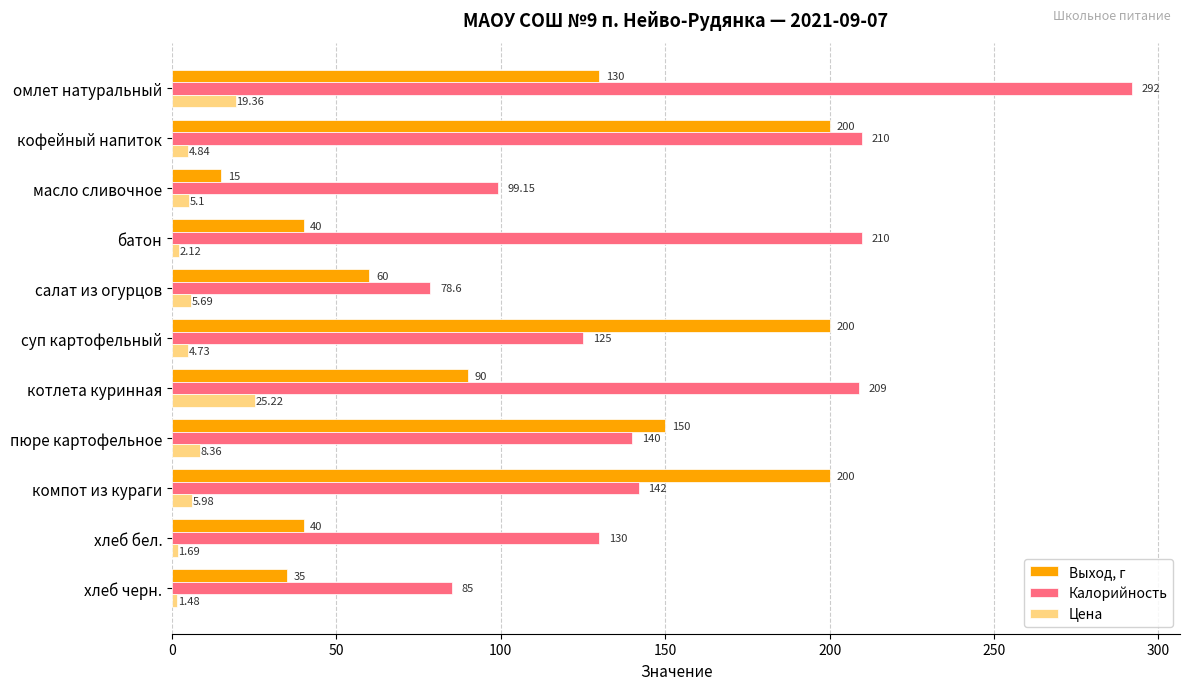

At which label is Выход, г closest to 107?

котлета куринная